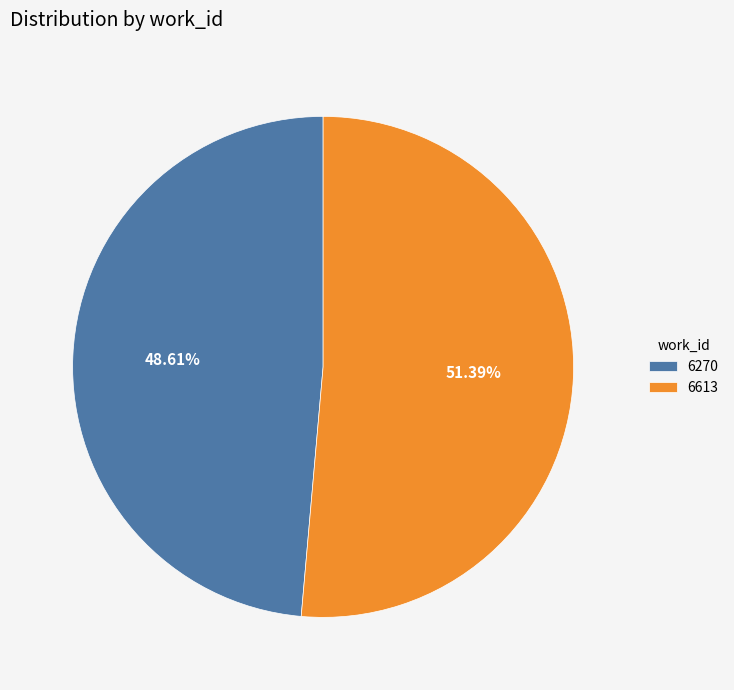

To the nearest percent, what is the difference between the largest and smallest slice percentages?

3%